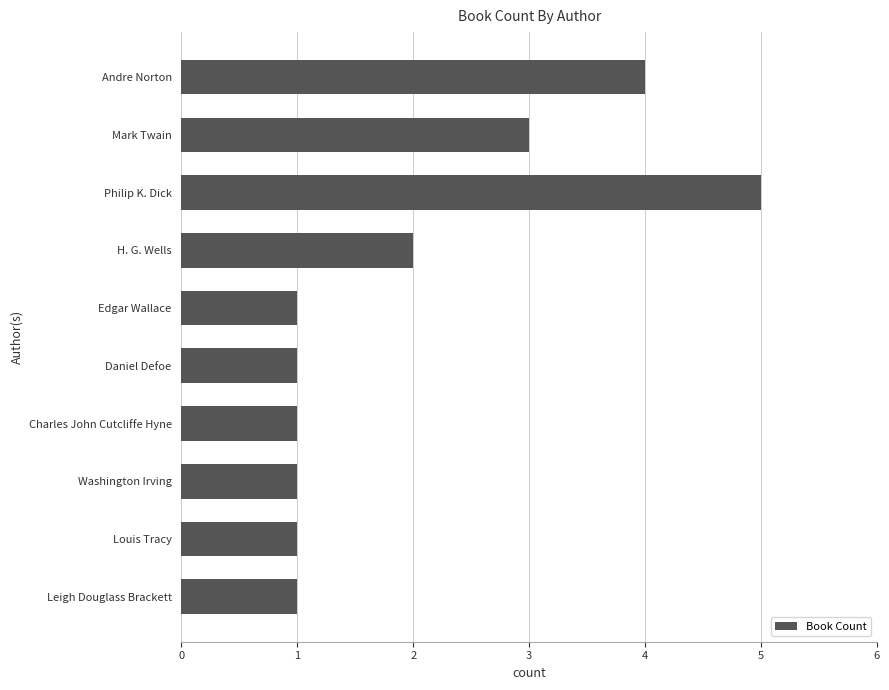

The value at Washington Irving is 1. True or false?

True